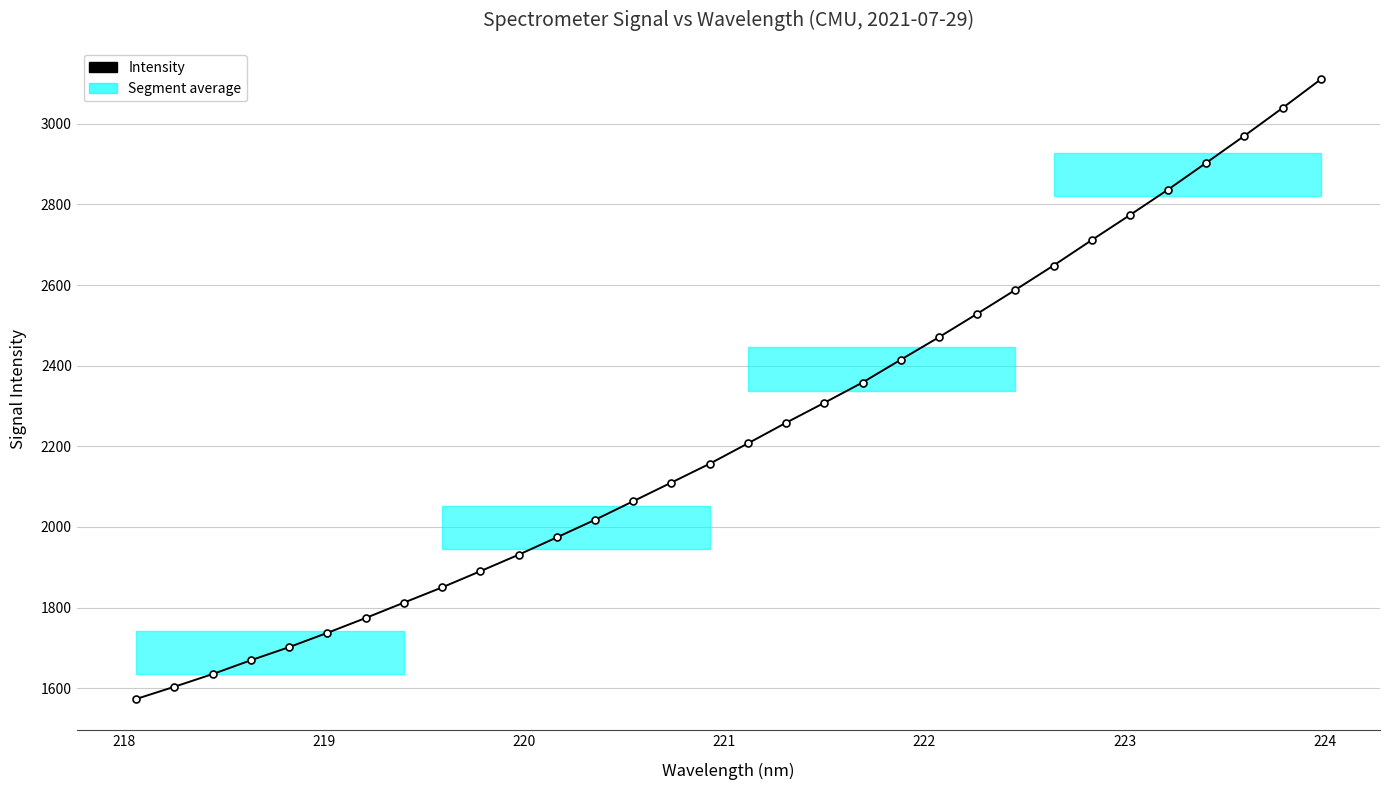

How many values exceed 2207?

16